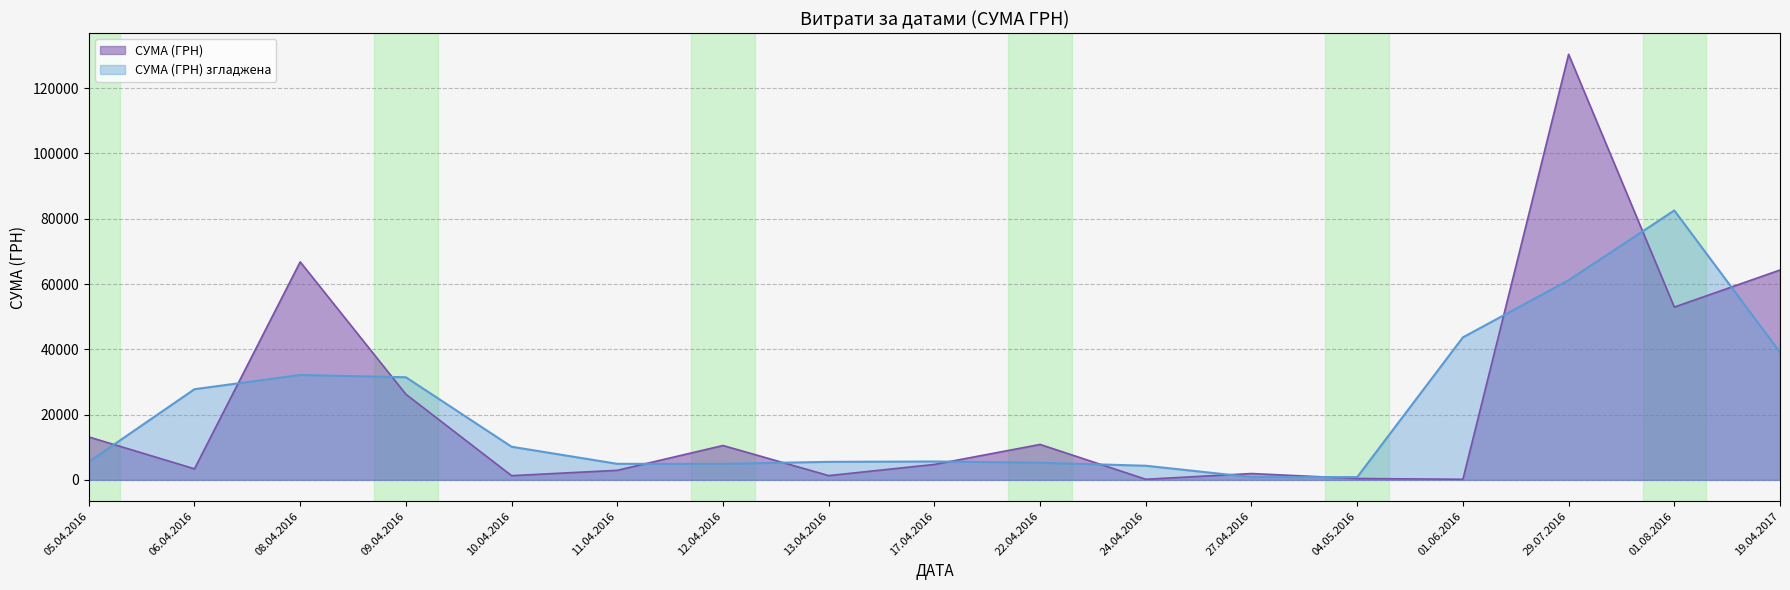

Between 01.08.2016 and 19.04.2017, which series saw the biggest shift?

СУМА (ГРН) згладжена